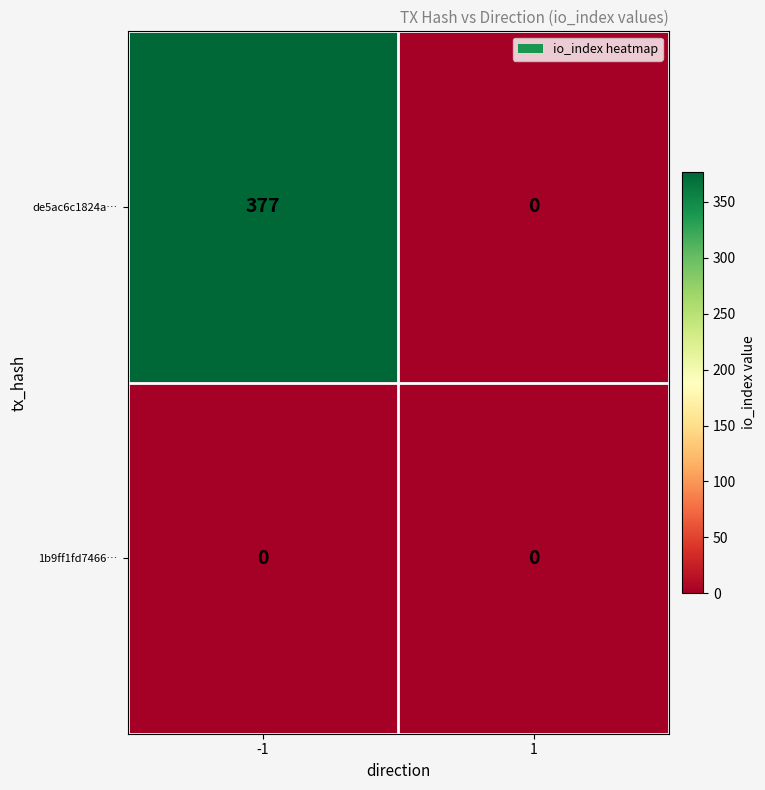

Reading right to left, what are all the values shown in this chart?

de5ac6c1824a…: 1=0	-1=377
1b9ff1fd7466…: 1=0	-1=0